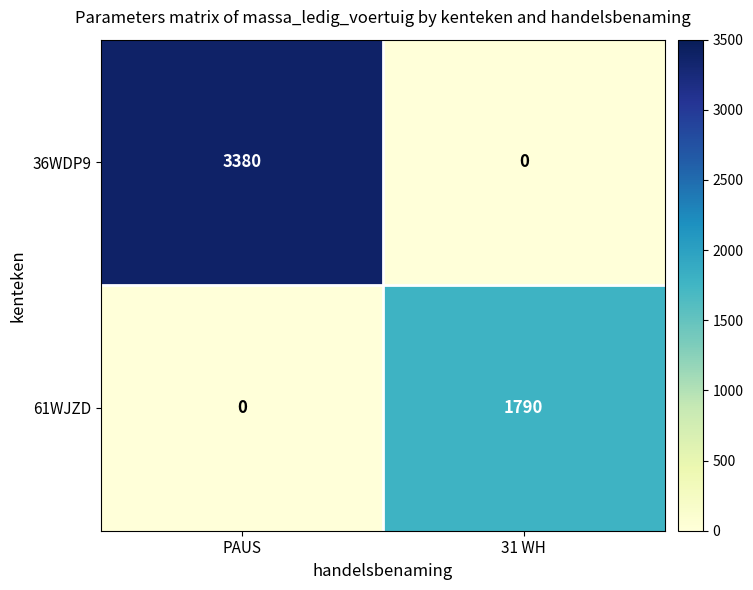

What is the difference between the 36WDP9 values at PAUS and 31 WH?

3380